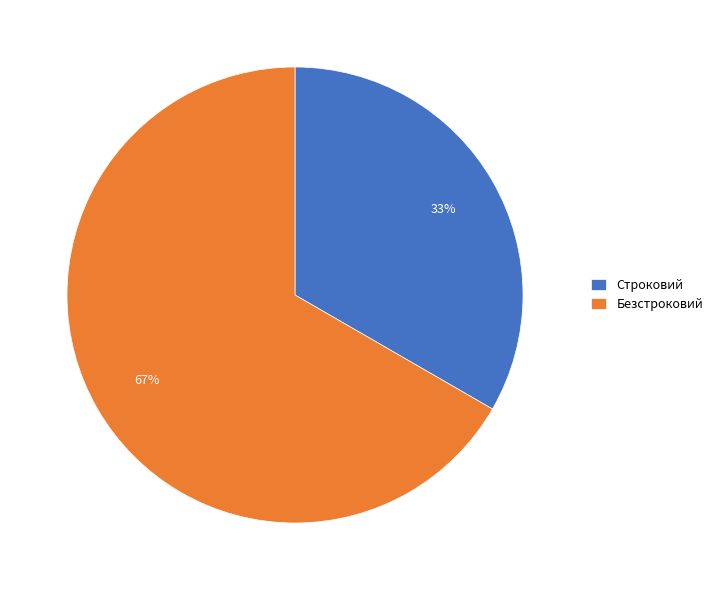

What is the majority slice?

Безстроковий